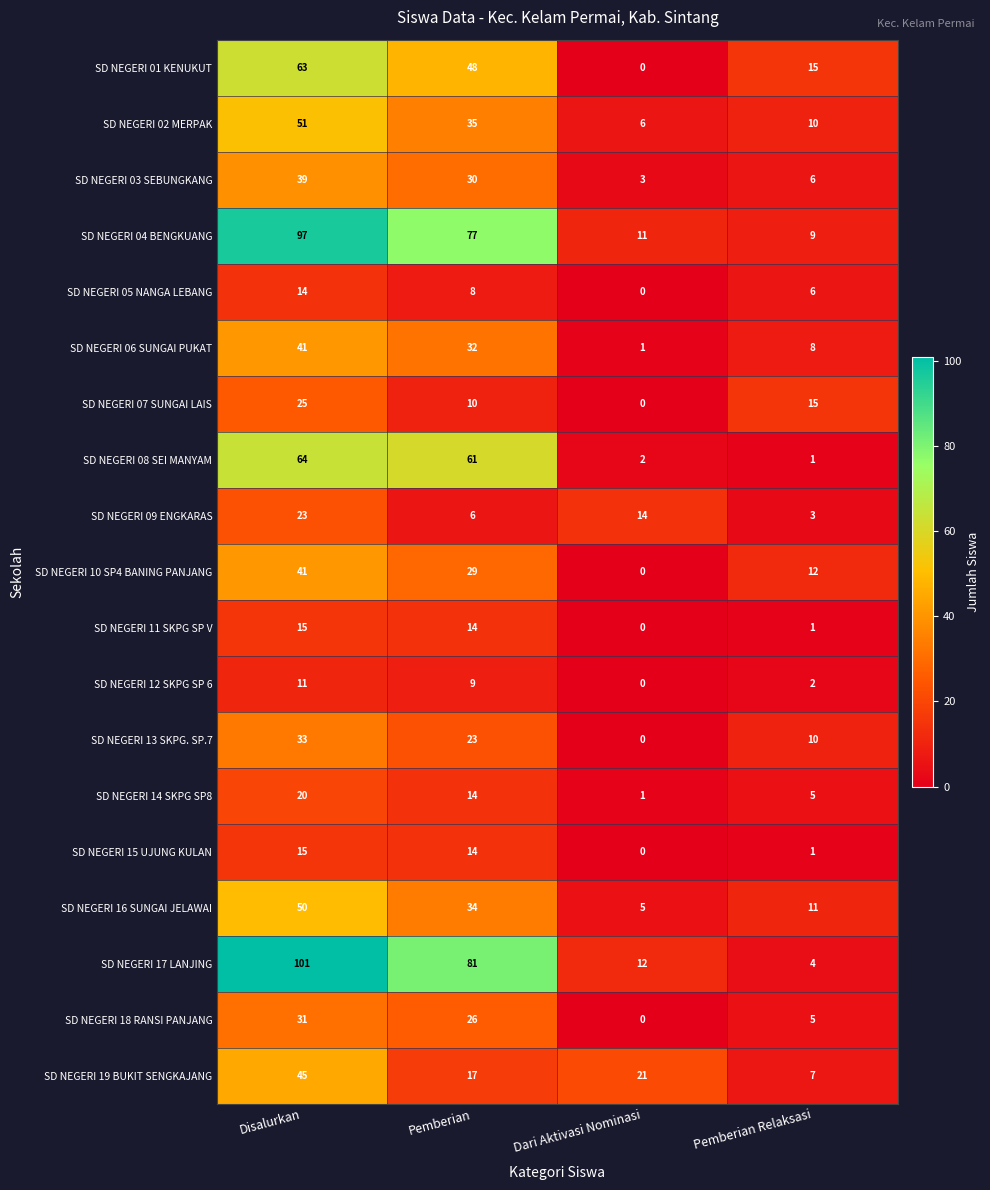

What is the difference between the SD NEGERI 11 SKPG SP V values at Pemberian and Dari Aktivasi Nominasi?

14